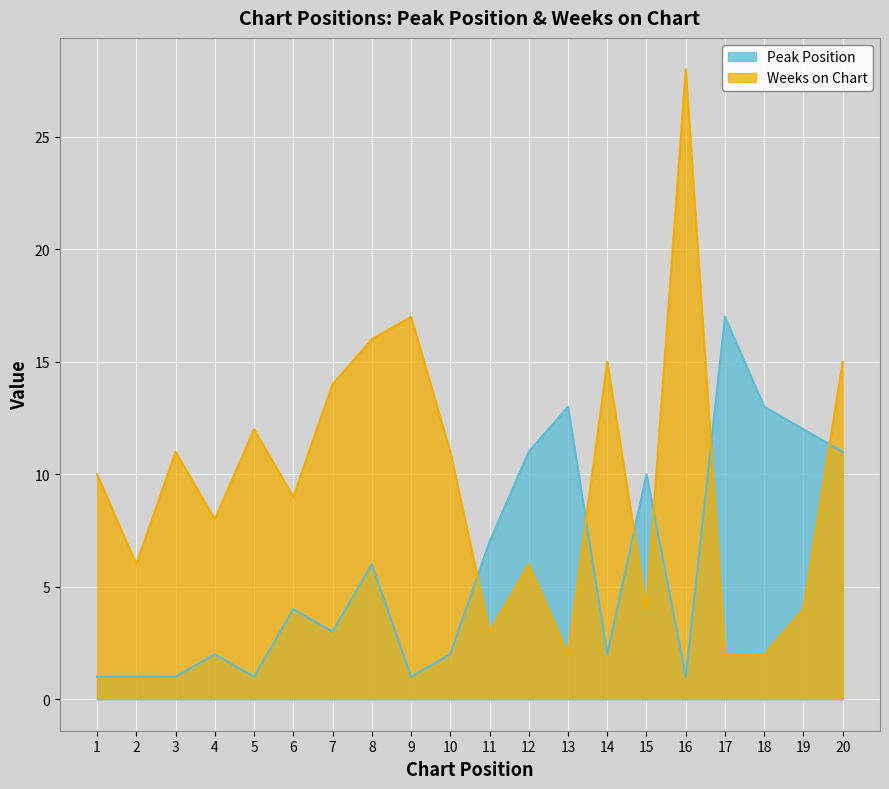

How many times do Weeks on Chart and Peak Position cross each other?

6